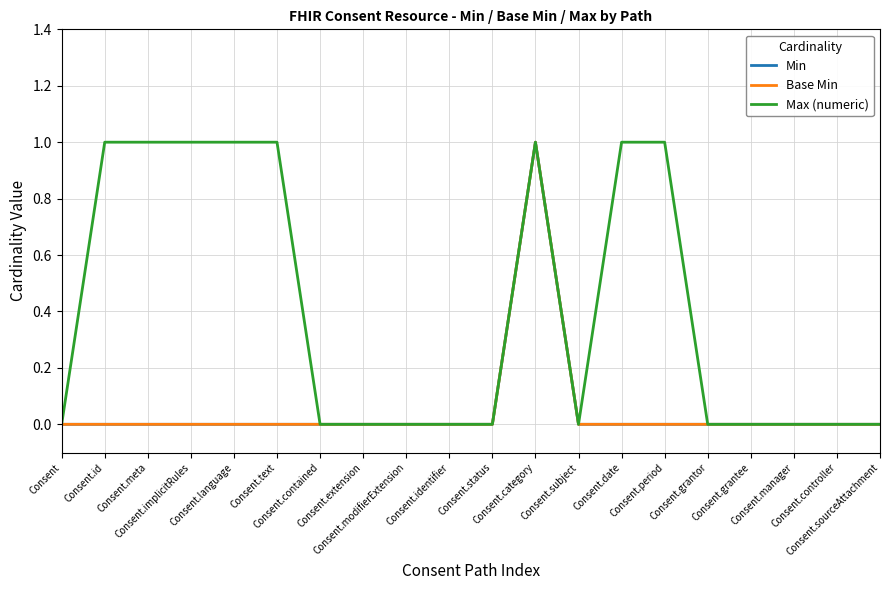

True or false: Base Min and Max (numeric) cross at least once.

False